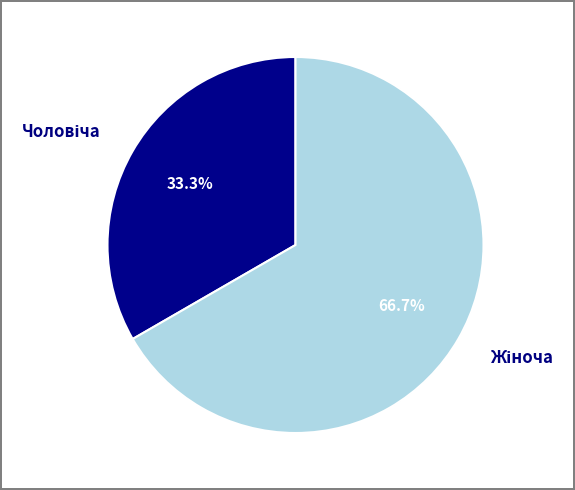

Is there a majority slice in this chart?

Yes